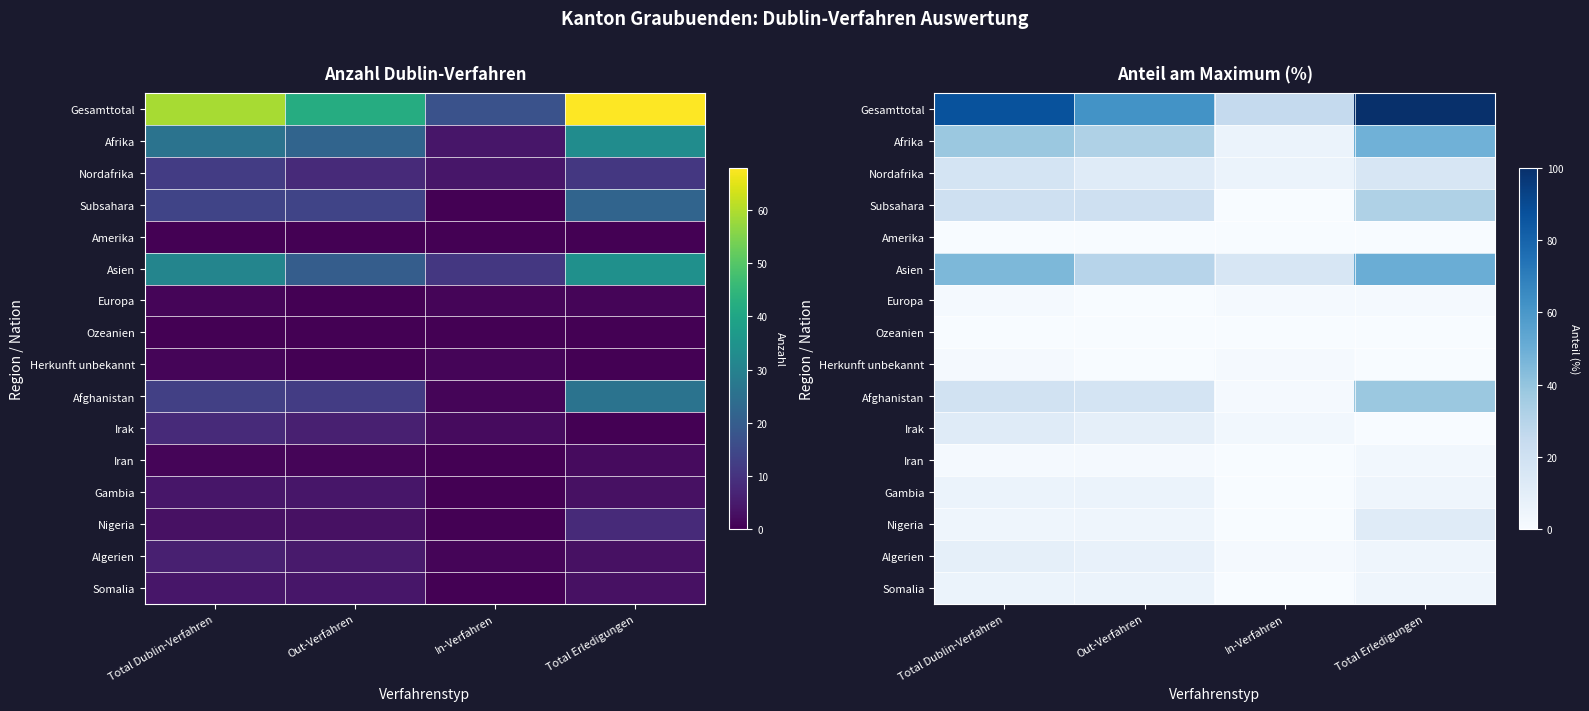

How many distinct data groups are displayed?

16